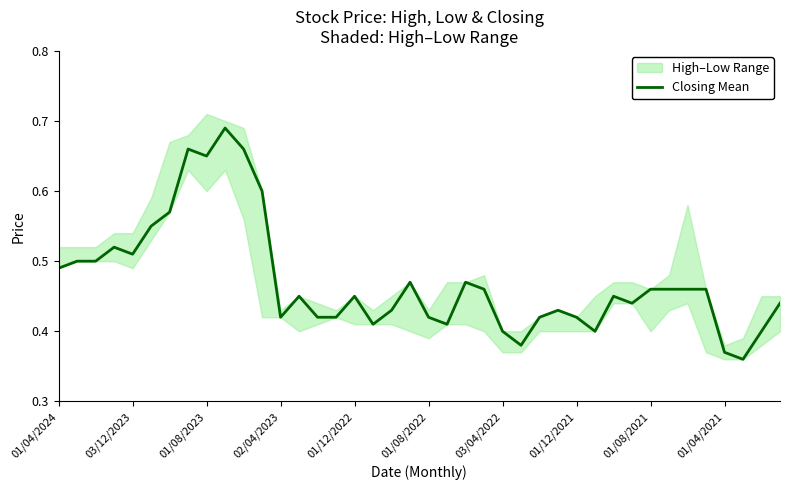

True or false: Closing Mean has a value of 0.8 at 01/04/2024.

False